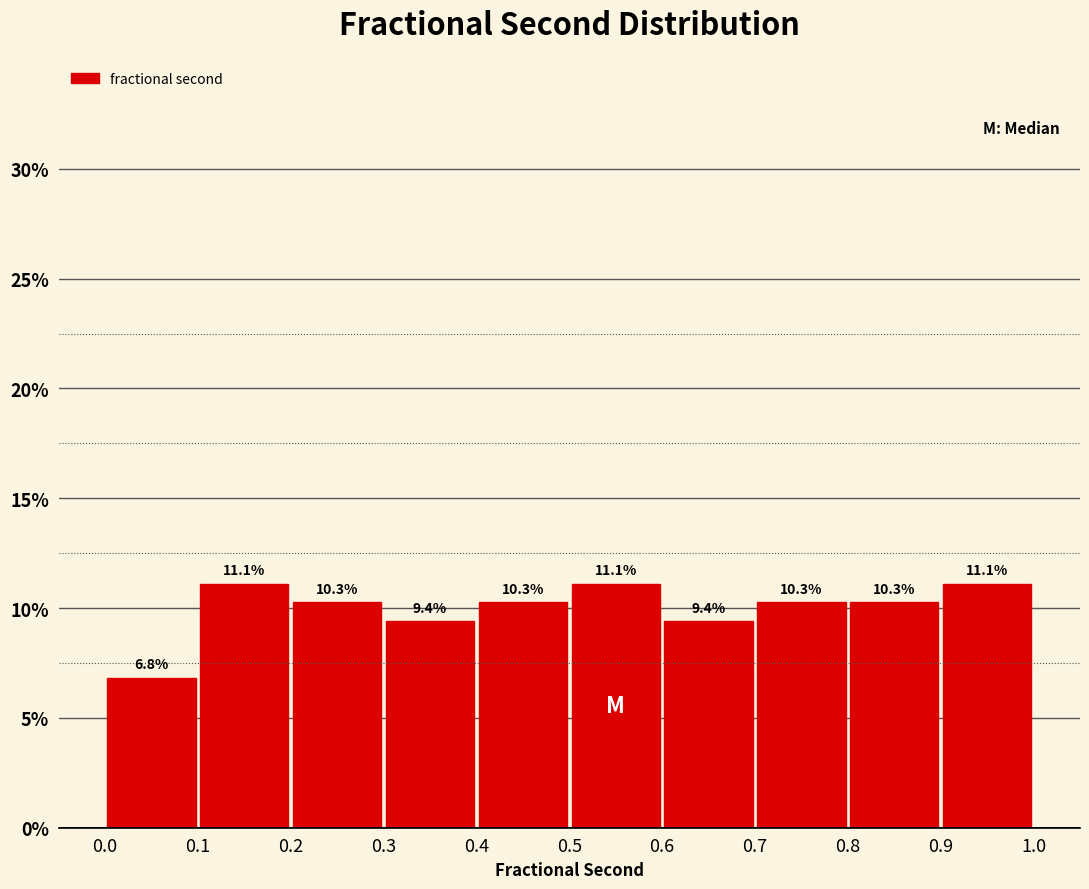

Reading left to right, list every bar in this chart as the range it spans on the x-axis followed by its height.

0.0 to 0.1: 6.8
0.1 to 0.2: 11.1
0.2 to 0.3: 10.3
0.3 to 0.4: 9.4
0.4 to 0.5: 10.3
0.5 to 0.6: 11.1
0.6 to 0.7: 9.4
0.7 to 0.8: 10.3
0.8 to 0.9: 10.3
0.9 to 1.0: 11.1